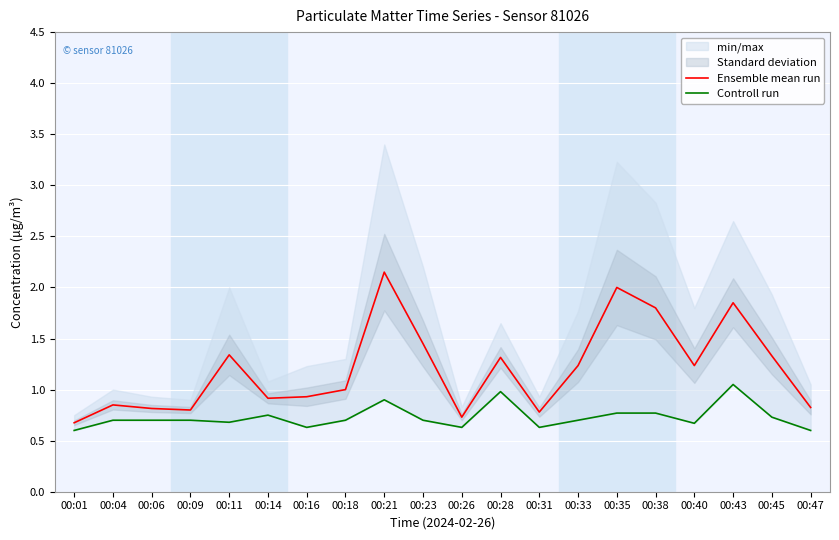

Between 00:06 and 00:28, which is larger?

00:28